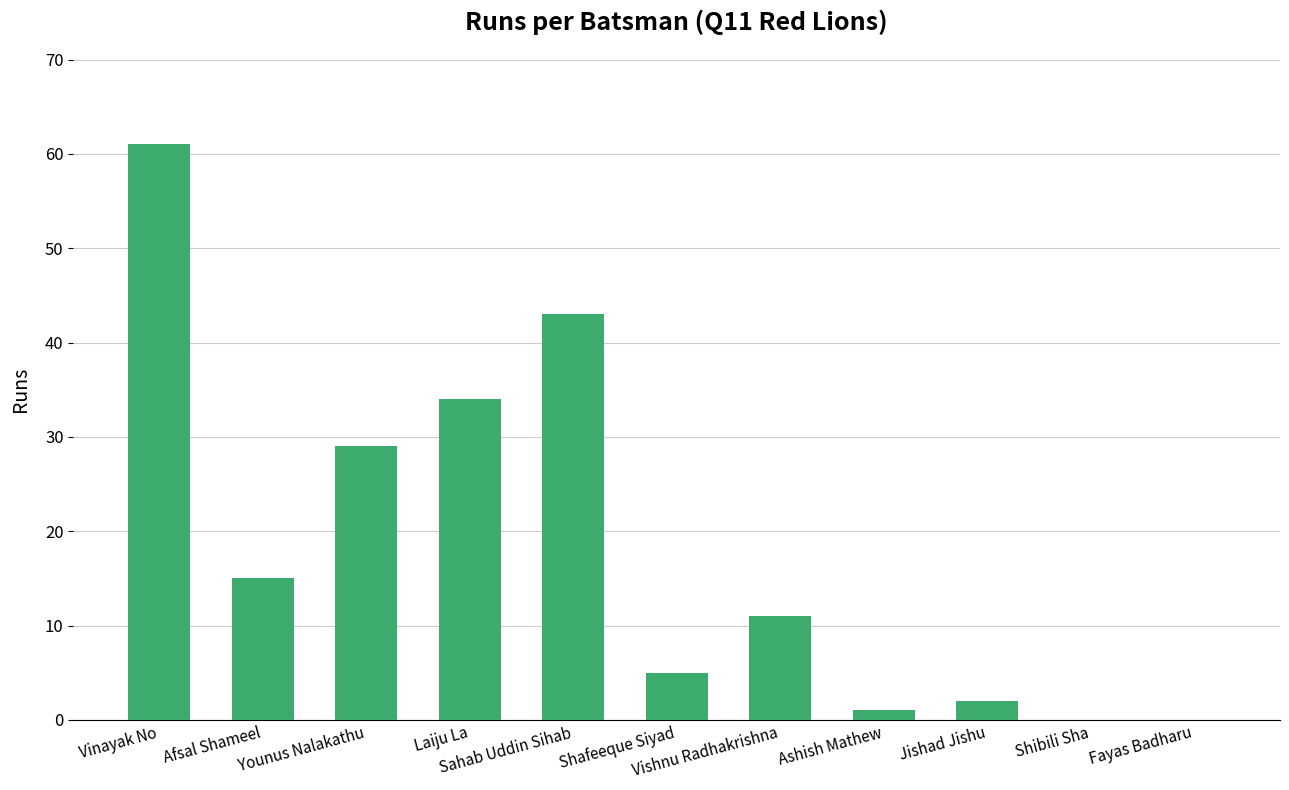

What is the maximum value shown in the chart?

61